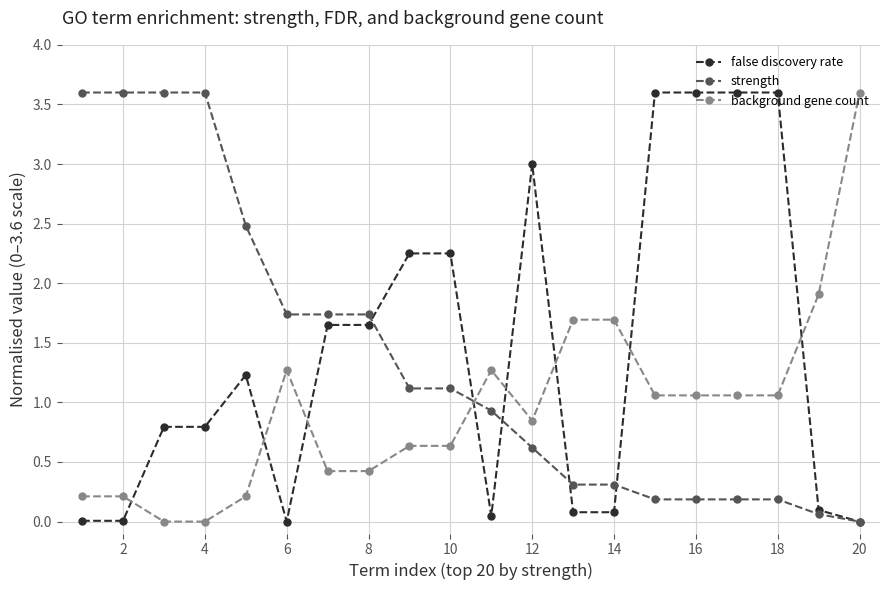

What is the maximum value shown in the chart?

3.6